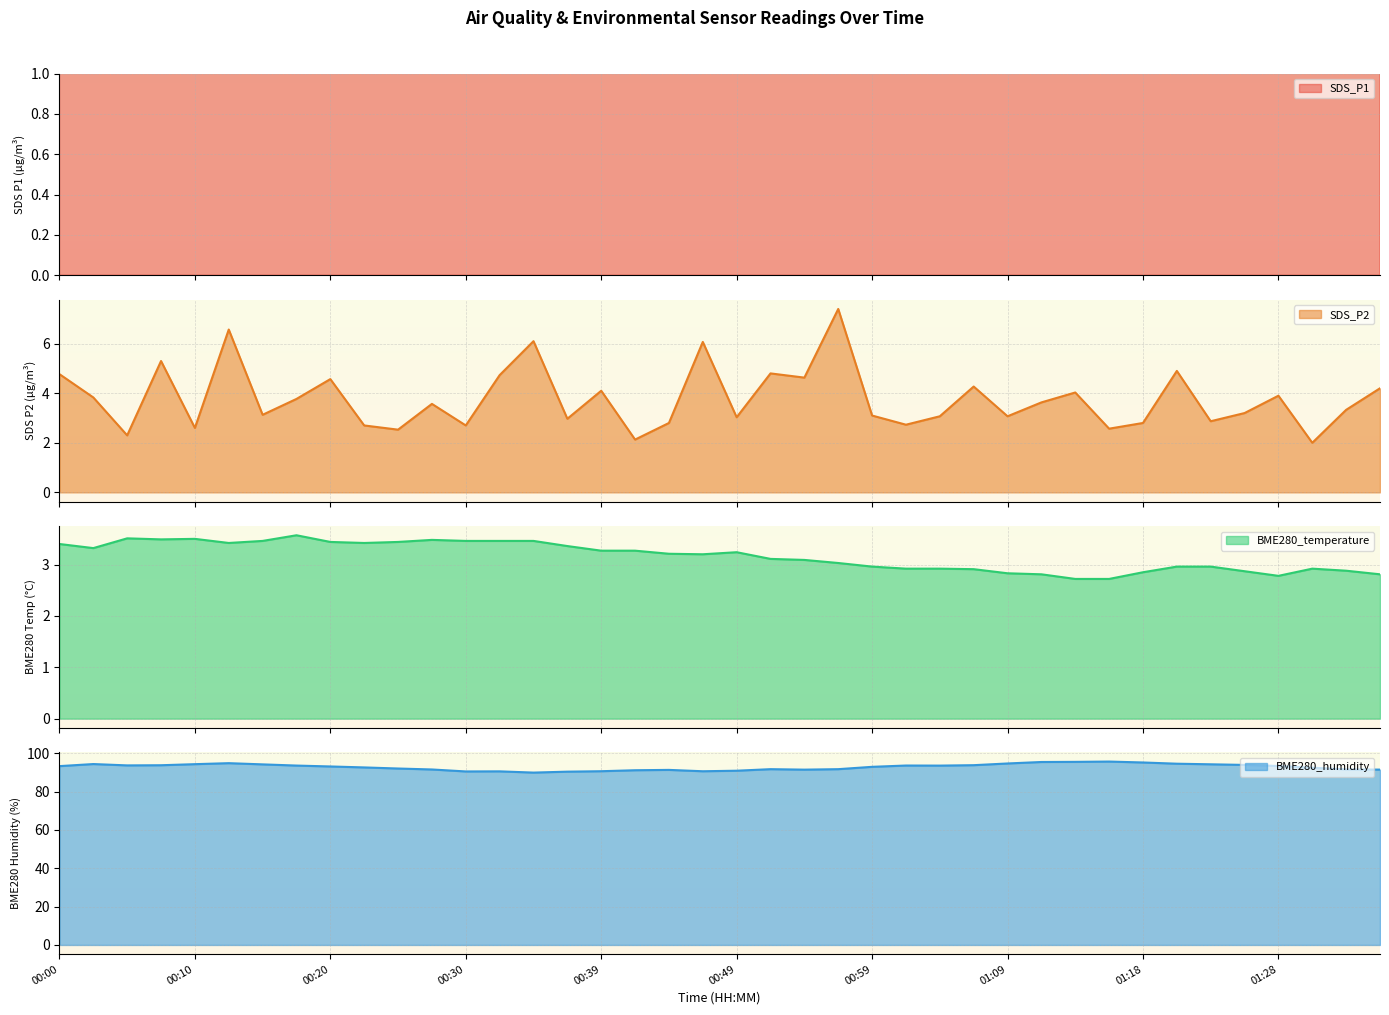

Read the BME280_temperature value at 01:04.

2.9